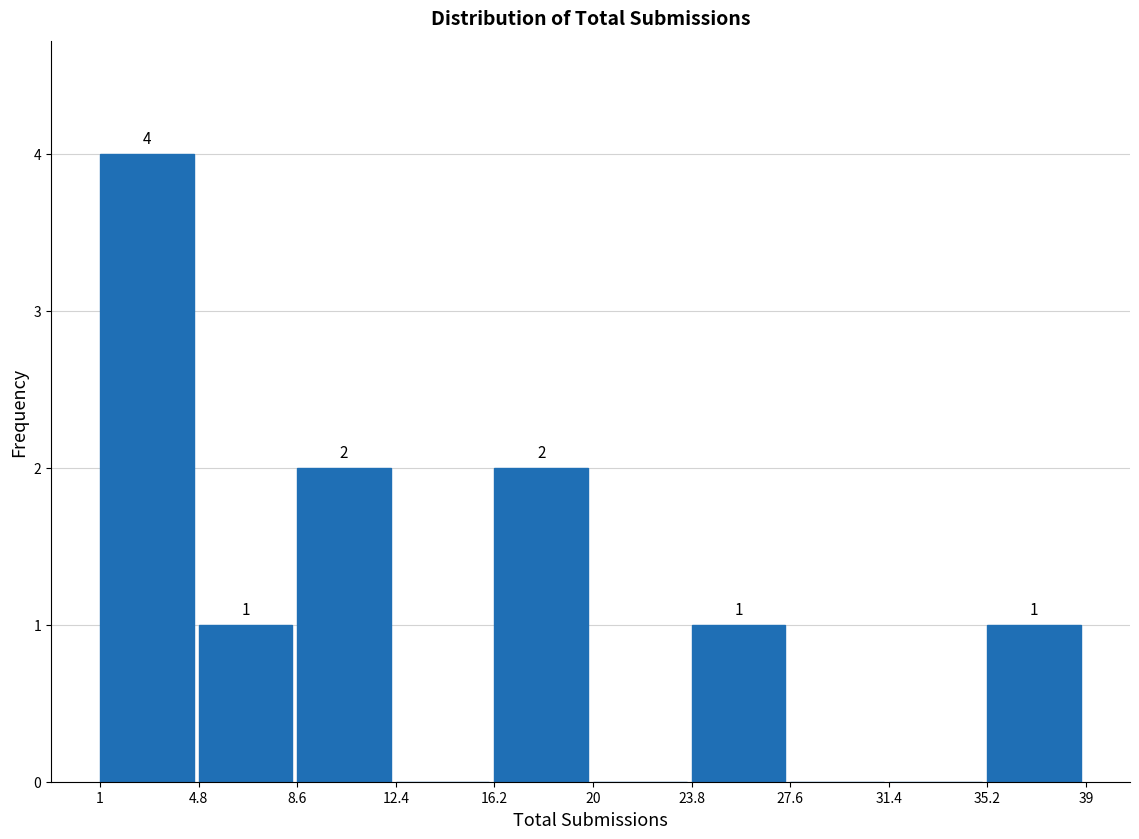

Over which range of the x-axis is the bar tallest?

1 to 4.8